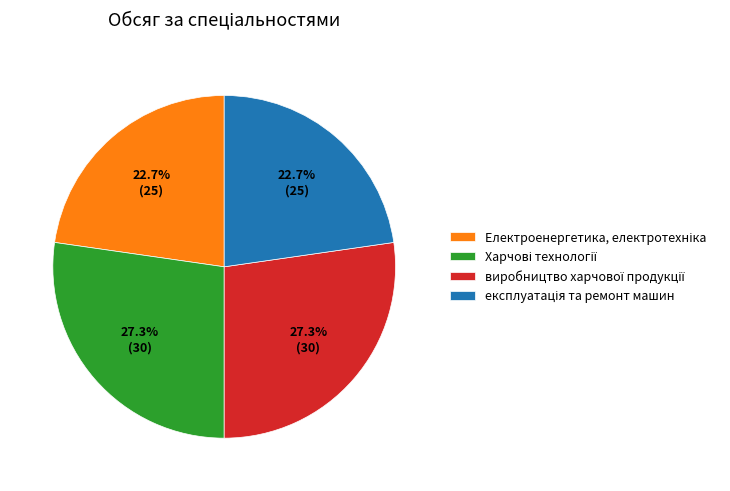

Is there a majority slice in this chart?

No